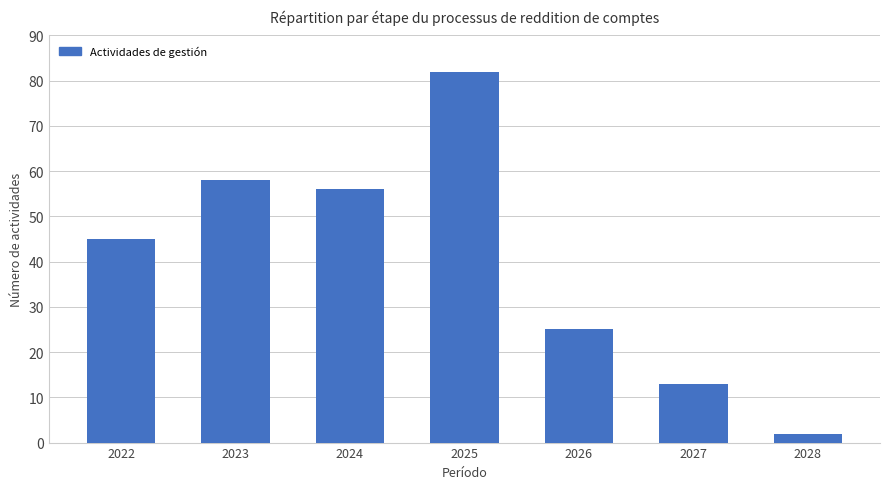

The chart shows a value of 25 at 2026. True or false?

True